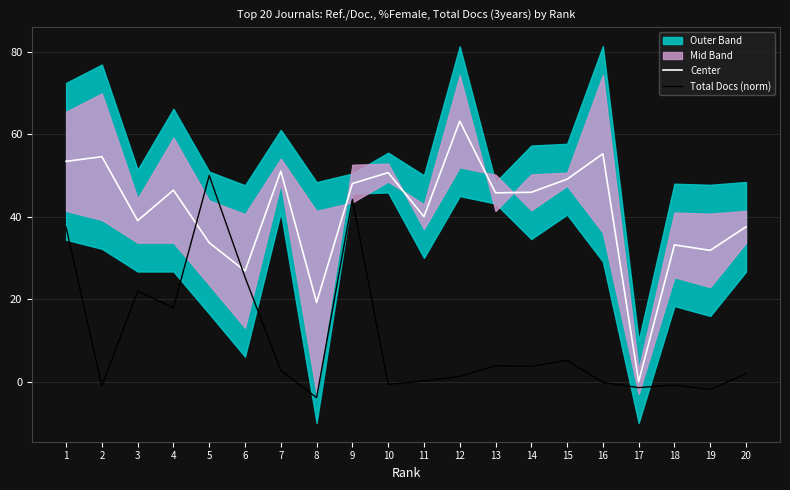

How many interior local peaks does the Total Docs (norm) series have?

6